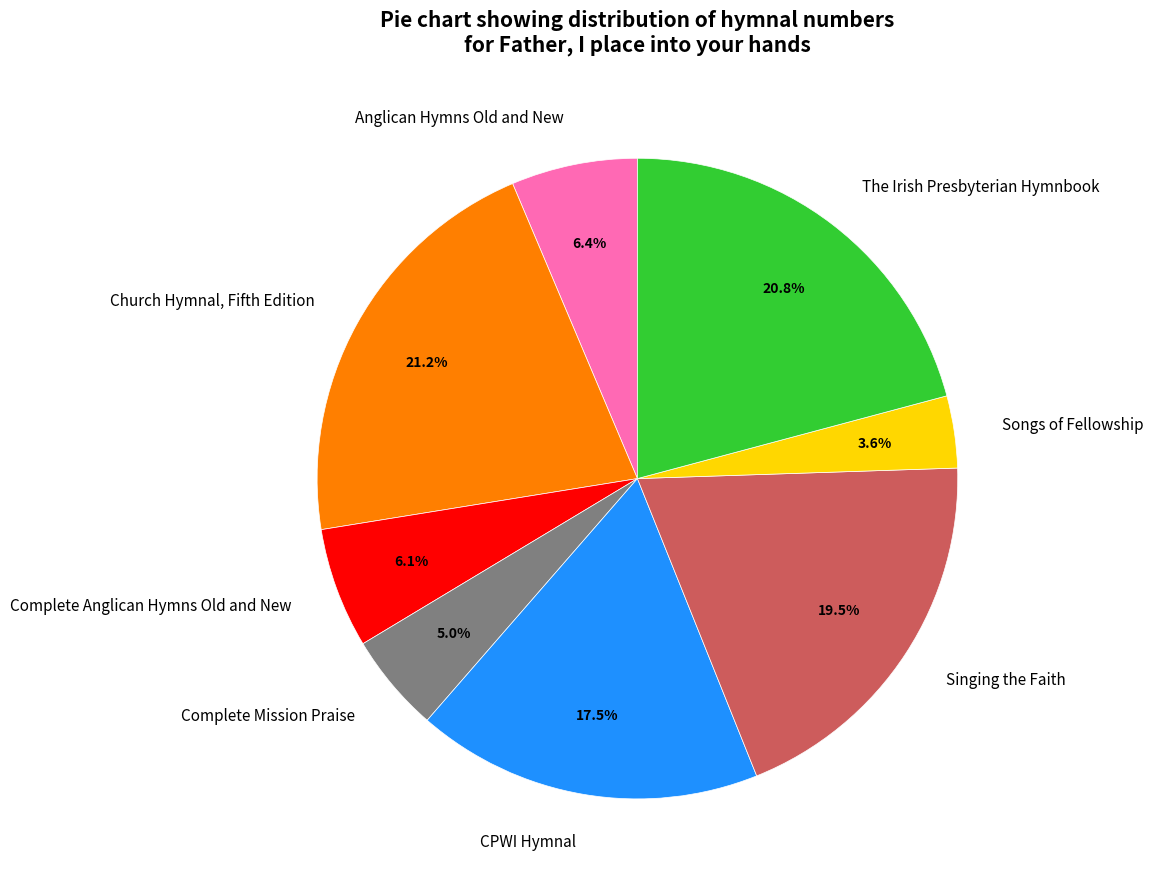

Between Singing the Faith and CPWI Hymnal, which is larger?

Singing the Faith